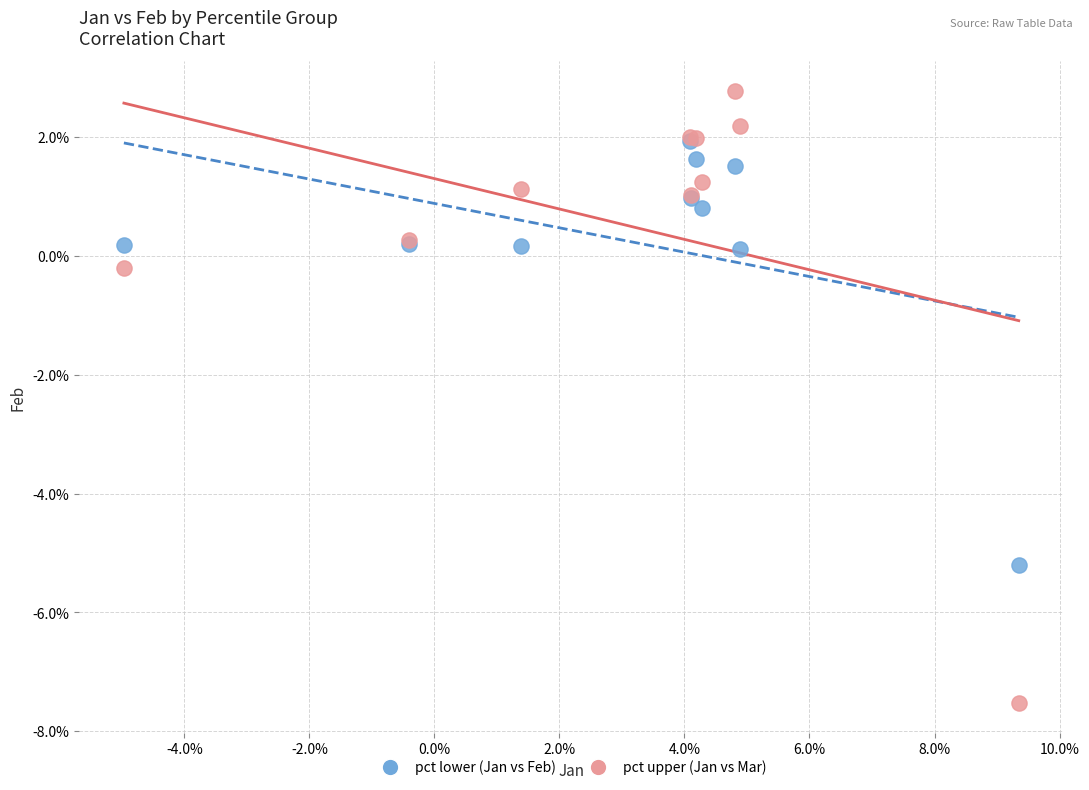

Which series has the largest Y range (max minus min)?

pct upper (Jan vs Mar)